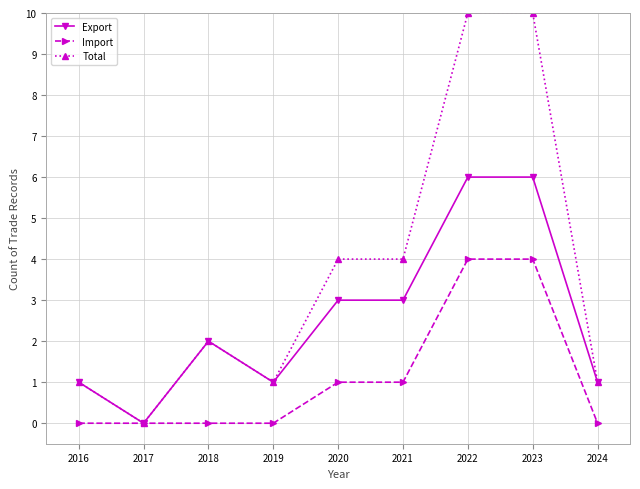

How many distinct data groups are displayed?

3